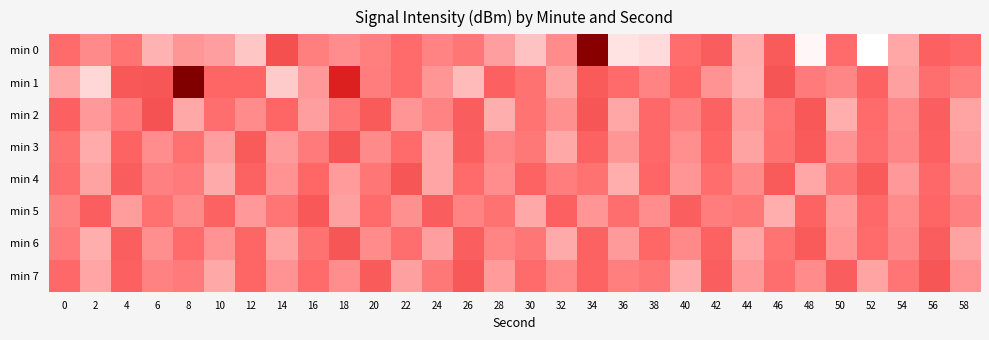

At 56, list the series in order from largest to smallest.

min 7, min 6, min 2, min 3, min 0, min 5, min 4, min 1